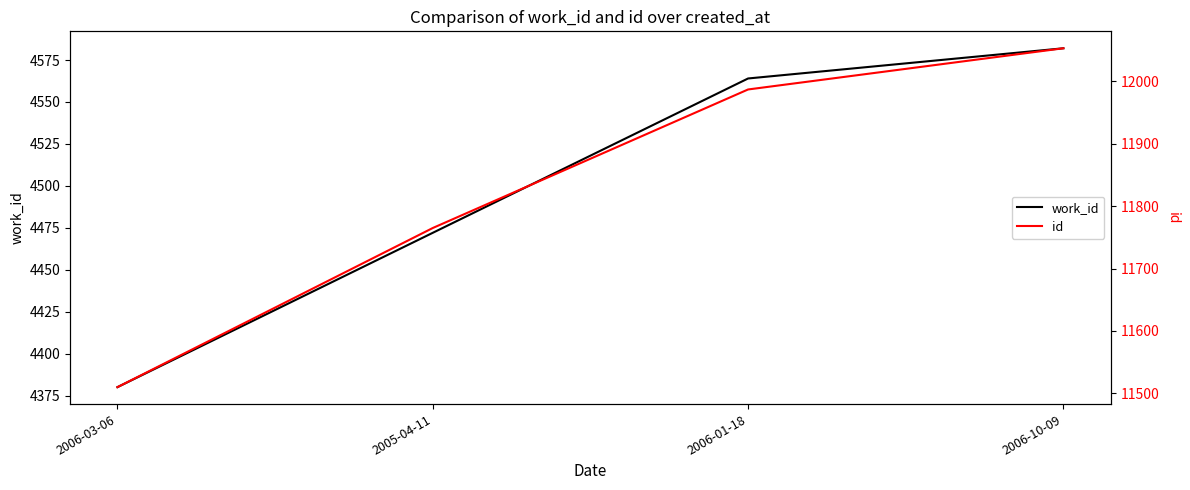

List the series in order of their peak value, lowest first.

work_id, id